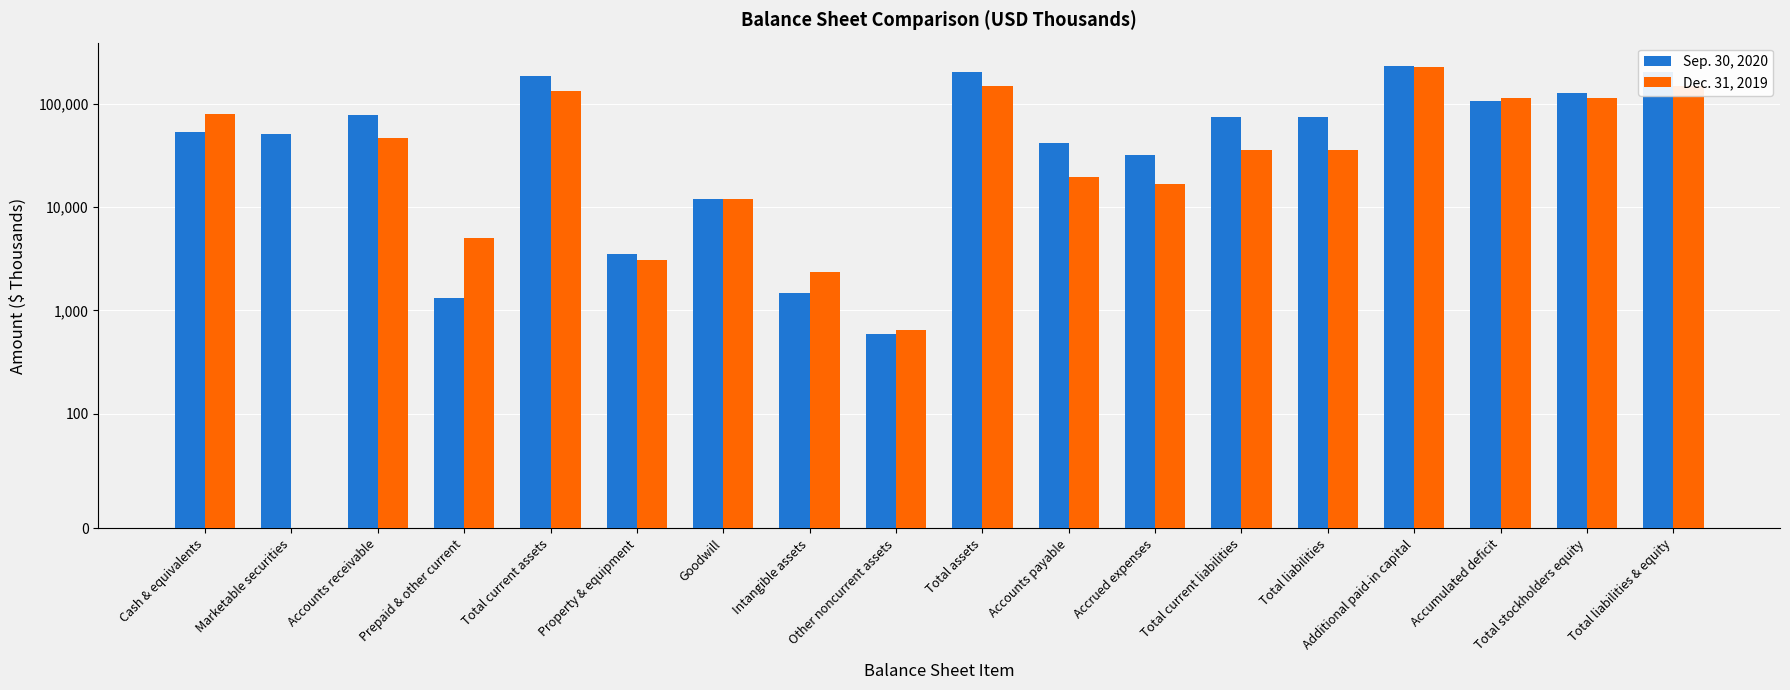

Is the value of Sep. 30, 2020 at Prepaid & other current greater than the value of Dec. 31, 2019 at Total liabilities & equity?

No